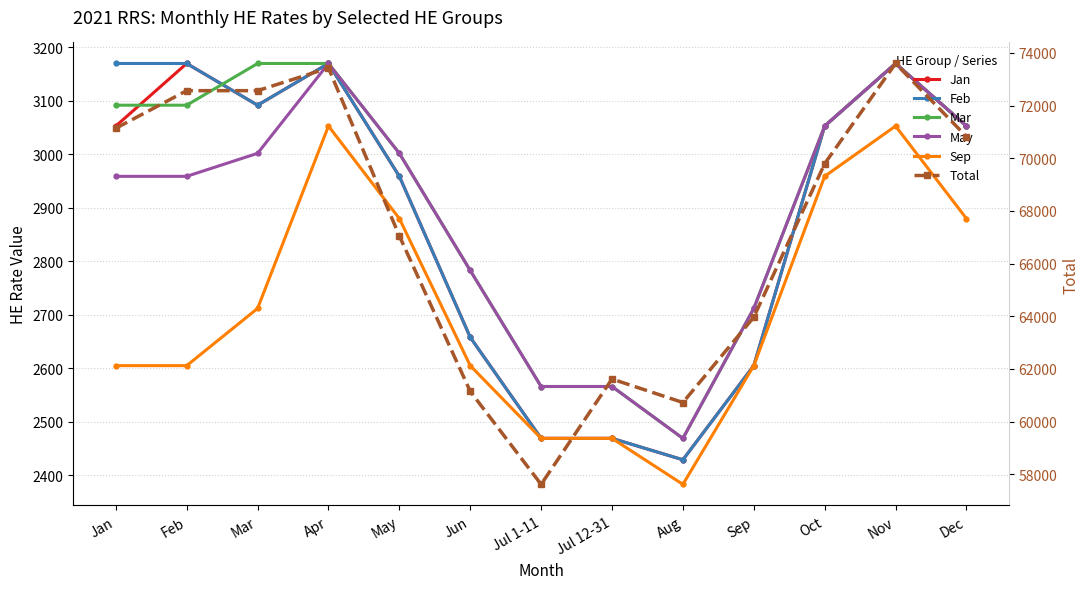

List the labels in order of Mar value, largest first.

Mar, Apr, Nov, Jan, Feb, Oct, Dec, May, Jun, Sep, Jul 1-11, Jul 12-31, Aug